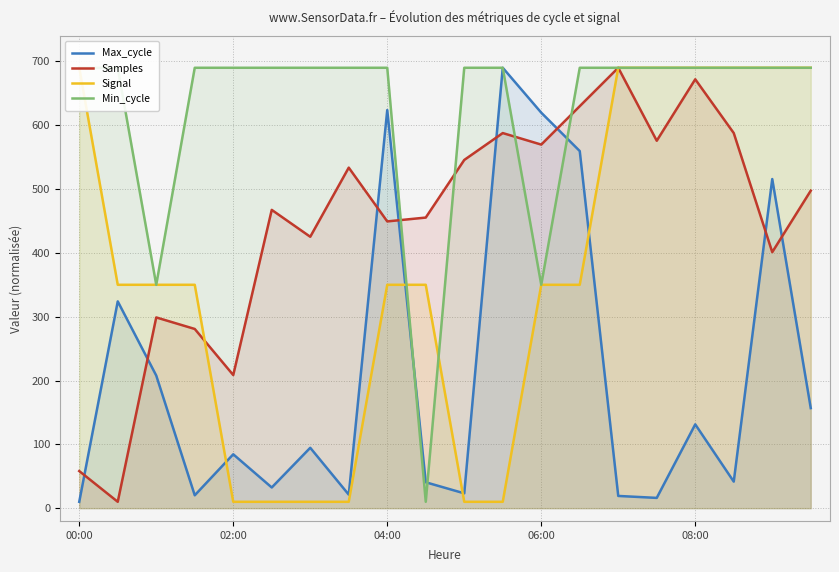

What value does the Max_cycle series have at 15?

16.1